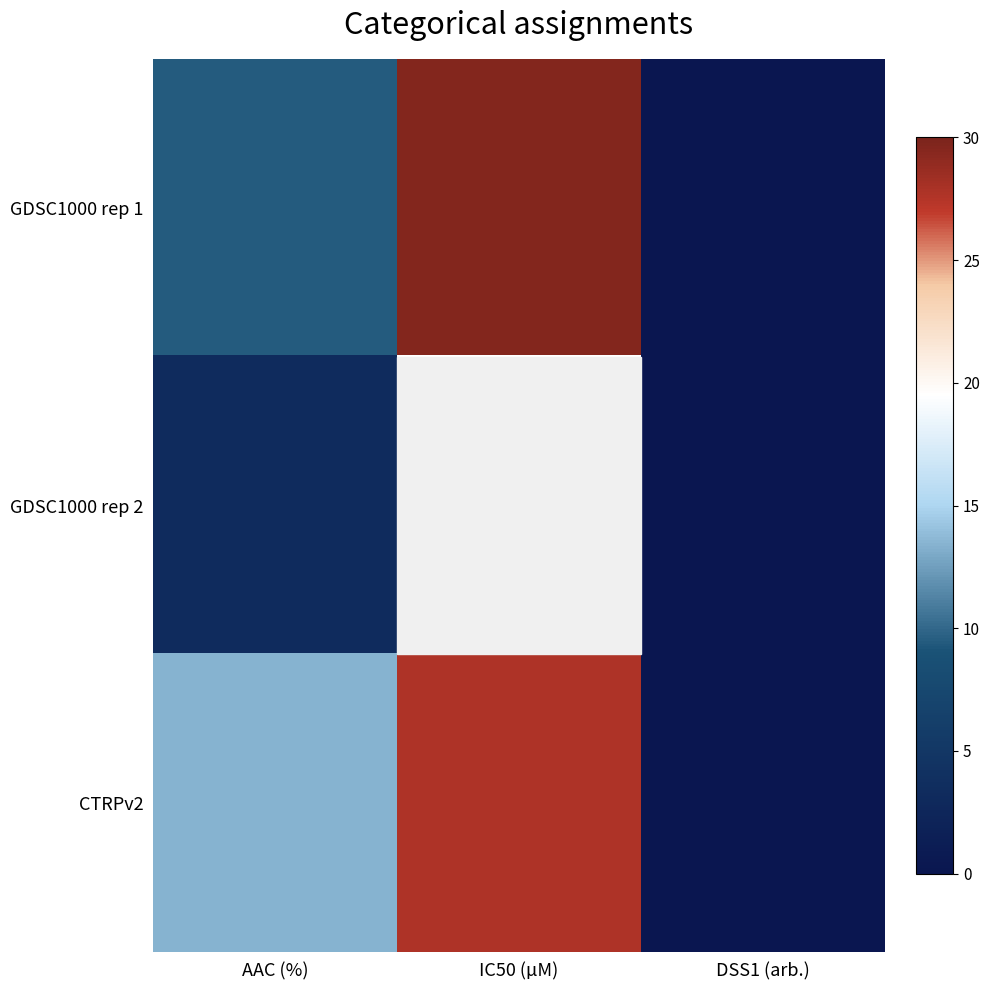

Is it true that GDSC1000 rep 1 equals 29.6 at IC50 (µM)?

True